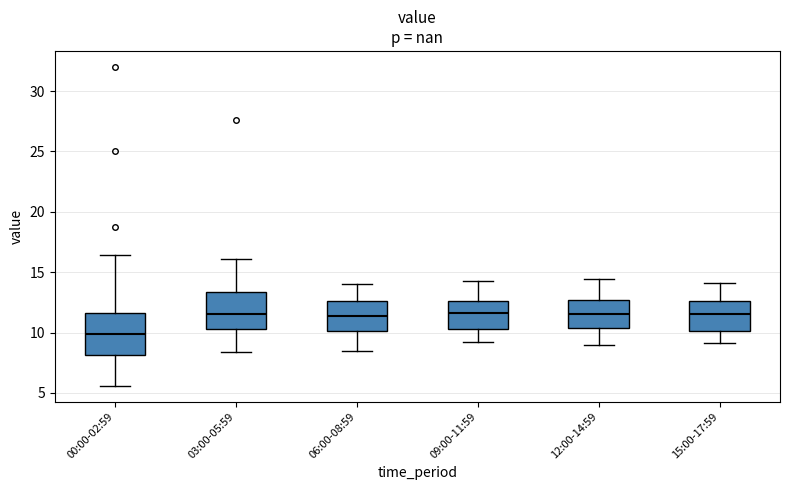

Reading left to right, read every box against the y-axis: the position of its median line, the range the box covers, and the ends of its whiskers. The values are not printed on the chart, so give them approximately, as read against the axis.

00:00-02:59: median 10.0, box 8.0 to 11.5, whiskers 5.5 to 16.5
03:00-05:59: median 11.5, box 10.5 to 13.5, whiskers 8.5 to 16.0
06:00-08:59: median 11.5, box 10.0 to 12.5, whiskers 8.5 to 14.0
09:00-11:59: median 11.5, box 10.5 to 12.5, whiskers 9.0 to 14.5
12:00-14:59: median 11.5, box 10.5 to 12.5, whiskers 9.0 to 14.5
15:00-17:59: median 11.5, box 10.0 to 12.5, whiskers 9.0 to 14.0